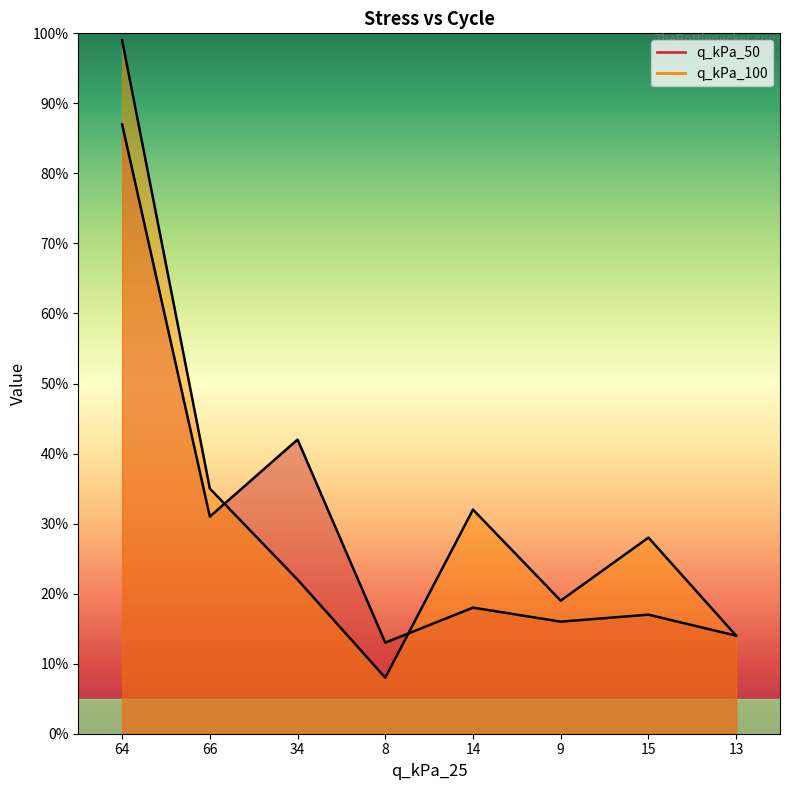

What position from the right is 15?

2